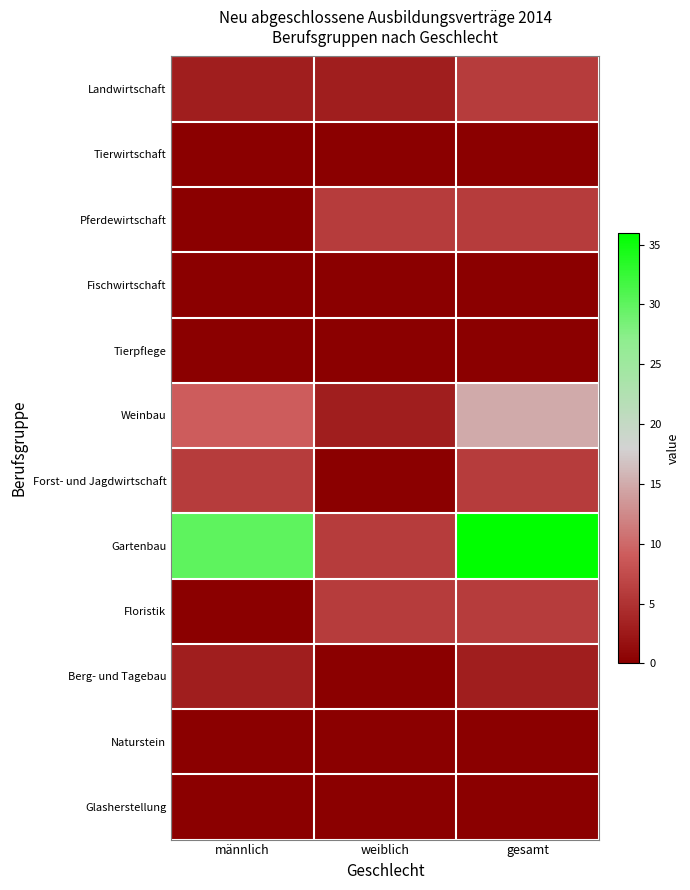

At how many categories does at least one series exceed 13?

2